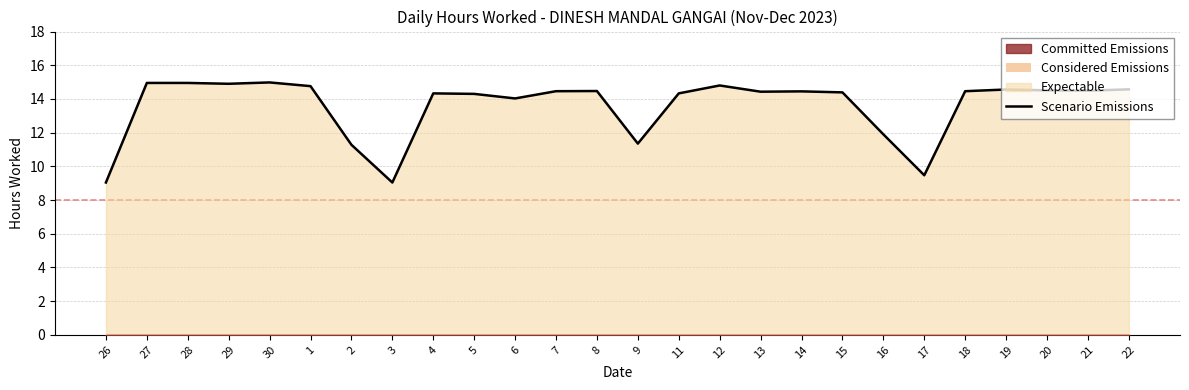

The chart shows a value of 4.3 at 7. True or false?

False